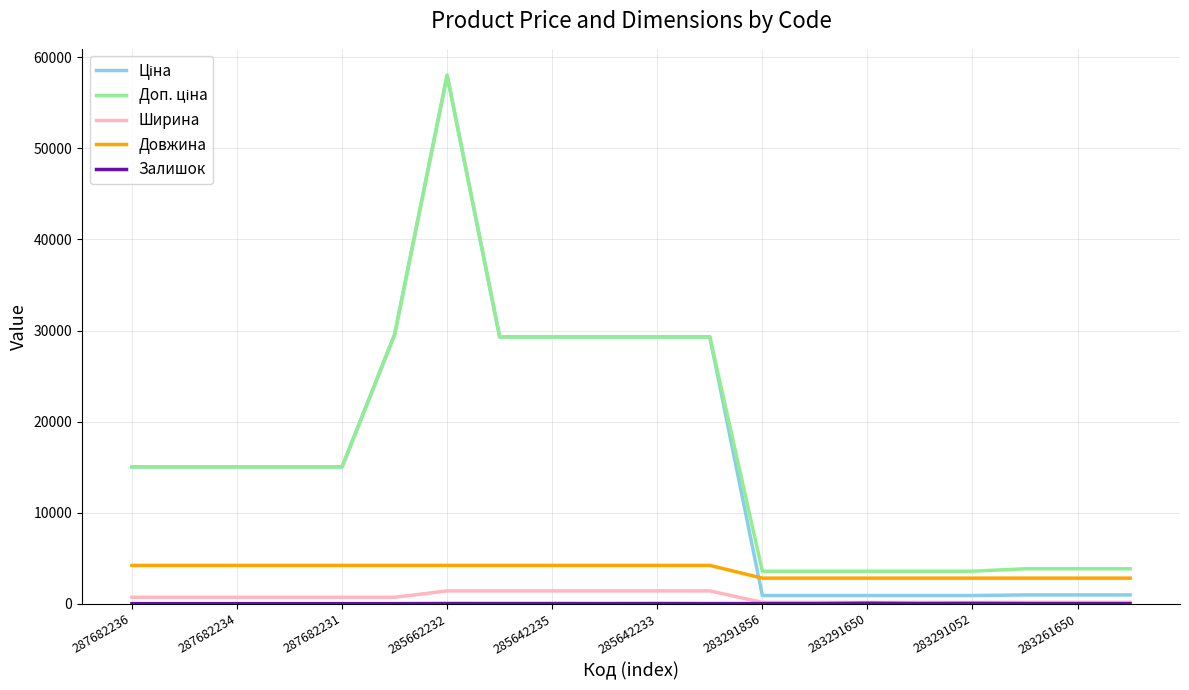

What is the highest value of the Ширина series?

1400.0